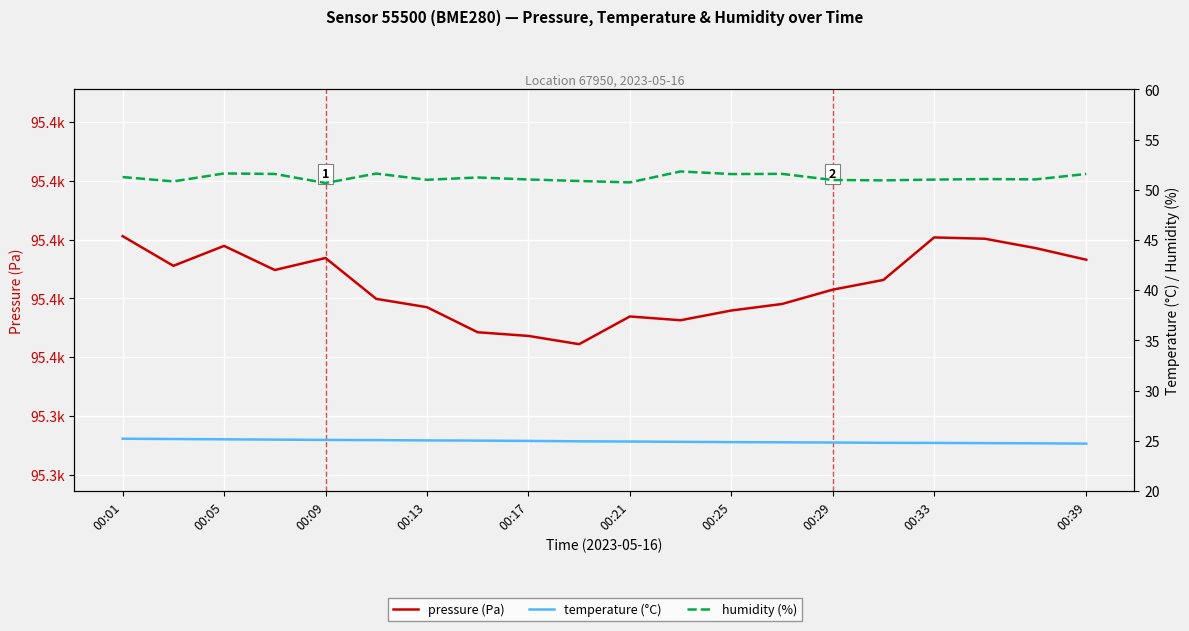

True or false: temperature (°C) and pressure (Pa) cross at least once.

False